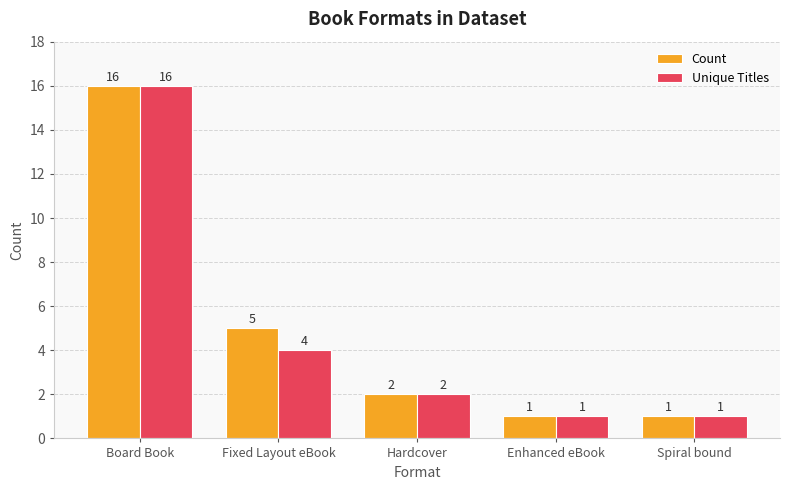

List the series in order of their overall mean, highest first.

Count, Unique Titles